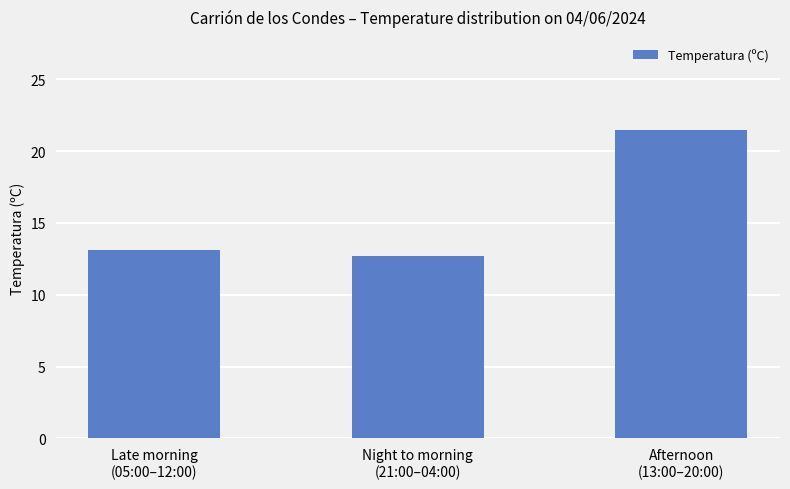

Reading right to left, what are all the values shown in this chart?

21.5	12.7	13.1